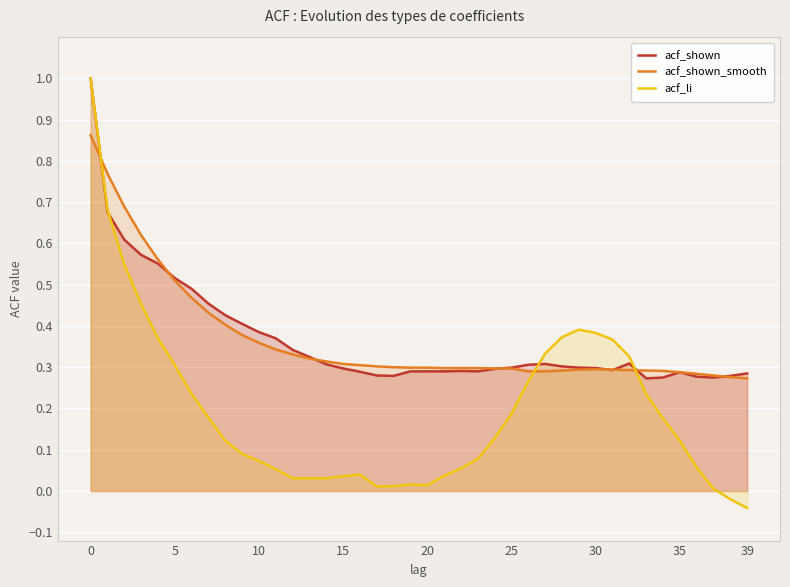

What is the greatest value displayed?

1.0